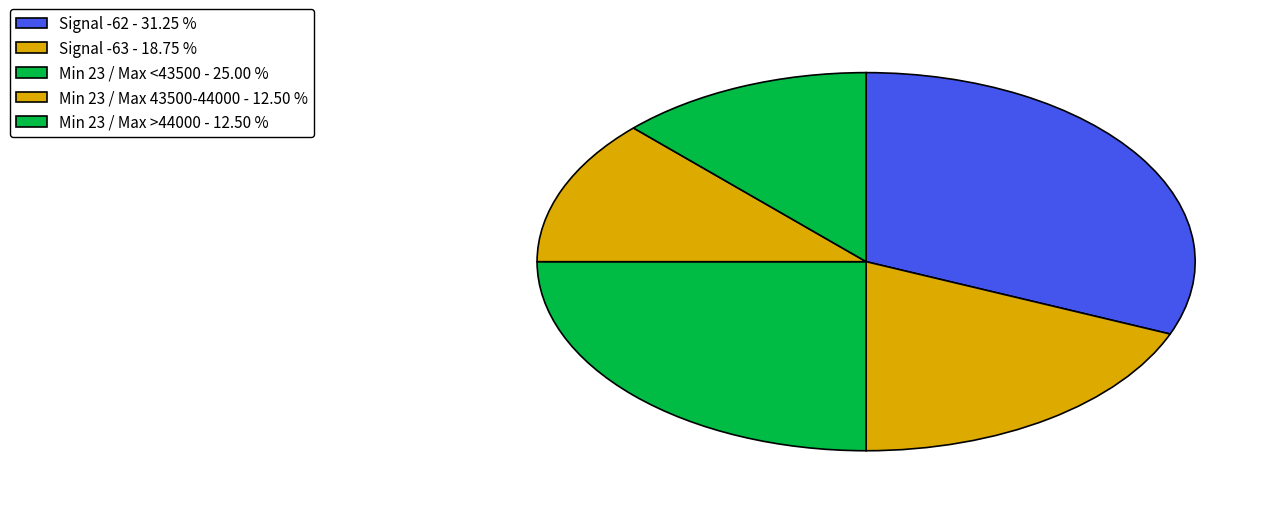

Count the number of slices in the pie.

5